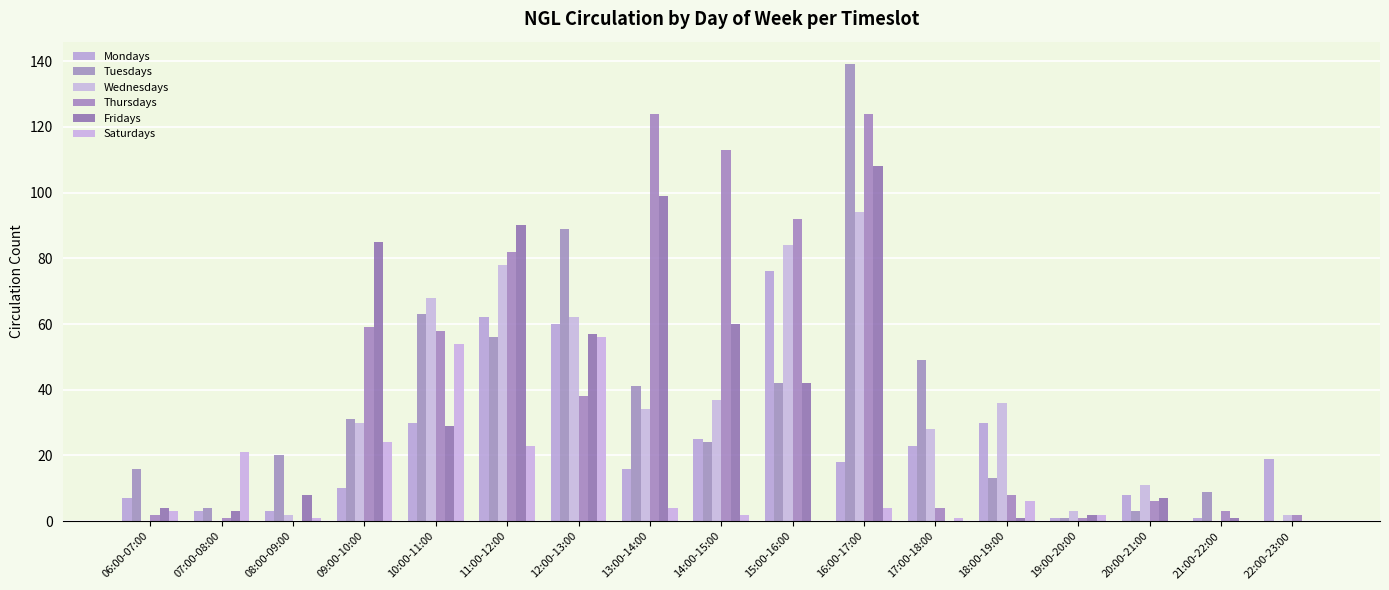

What is the spread (max minus min) of values at 22:00-23:00?

19